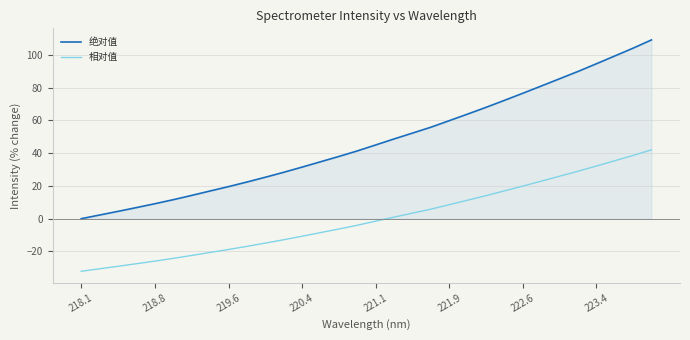

Reading left to right, transcribe all the data shown in this chart.

绝对值: 0.0	2.2	4.5	6.8	9.1	11.6	14.2	16.9	19.6	22.4	25.3	28.3	31.5	34.7	38.0	41.3	45.0	48.7	52.2	55.8	59.8	63.8	67.9	72.2	76.5	80.9	85.4	89.8	94.5	99.3	104.0	109.1
相对值: -32.1	-30.6	-29.0	-27.5	-25.9	-24.2	-22.4	-20.6	-18.8	-16.9	-14.9	-12.8	-10.7	-8.5	-6.3	-4.0	-1.5	1.0	3.4	5.8	8.5	11.3	14.1	17.0	19.9	22.9	25.9	28.9	32.1	35.3	38.6	42.0